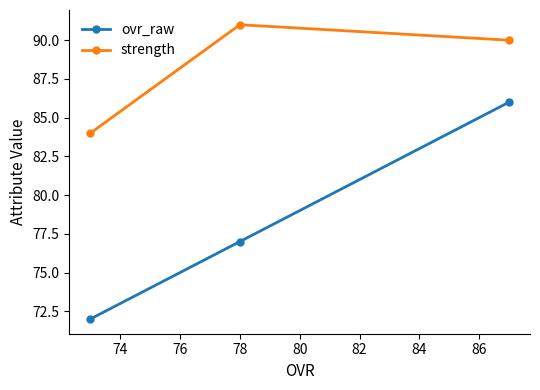

What is the sum of all ovr_raw values?

235